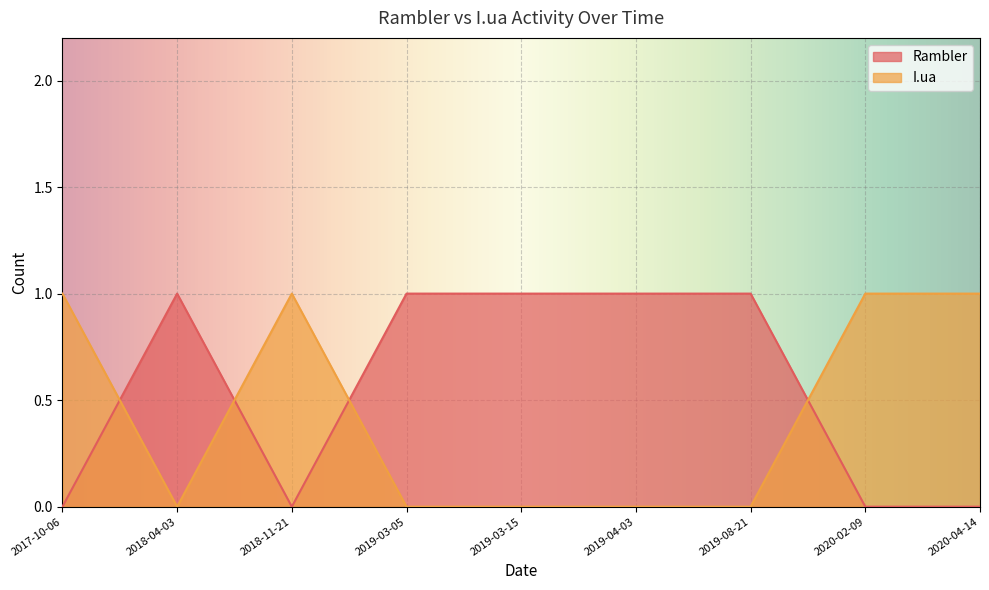

What position from the right is 2019-03-15?

5